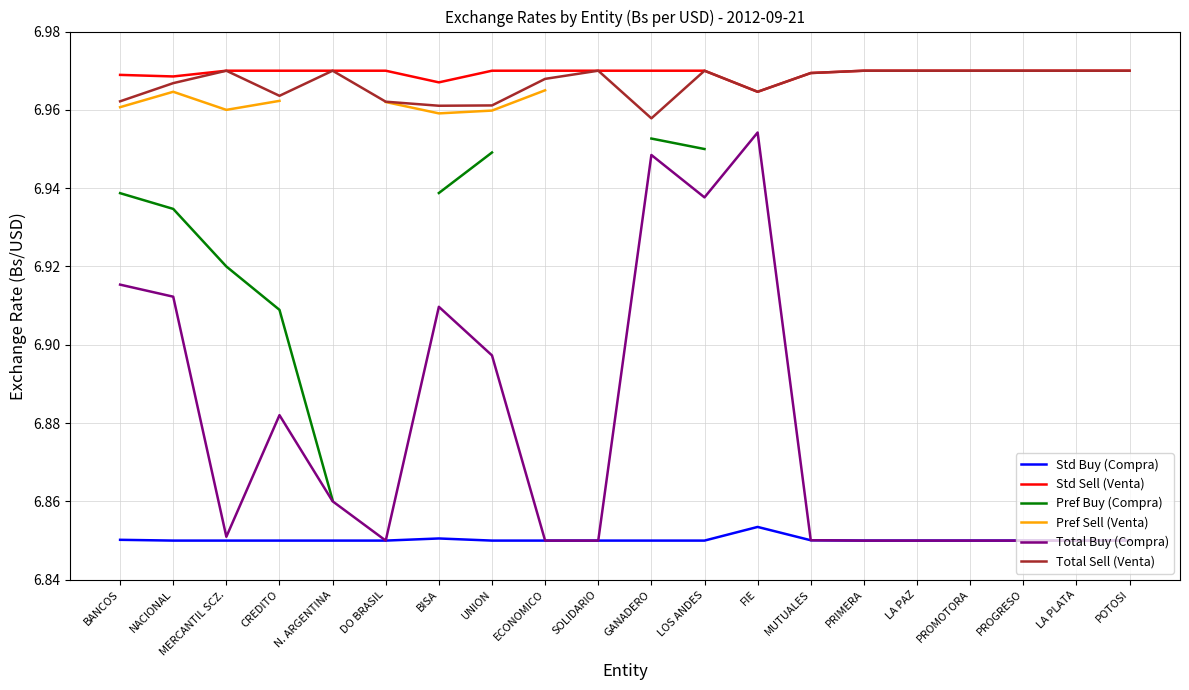

Rank the series at MERCANTIL SCZ. from lowest to highest value.

Std Buy (Compra), Total Buy (Compra), Pref Buy (Compra), Pref Sell (Venta), Total Sell (Venta), Std Sell (Venta)